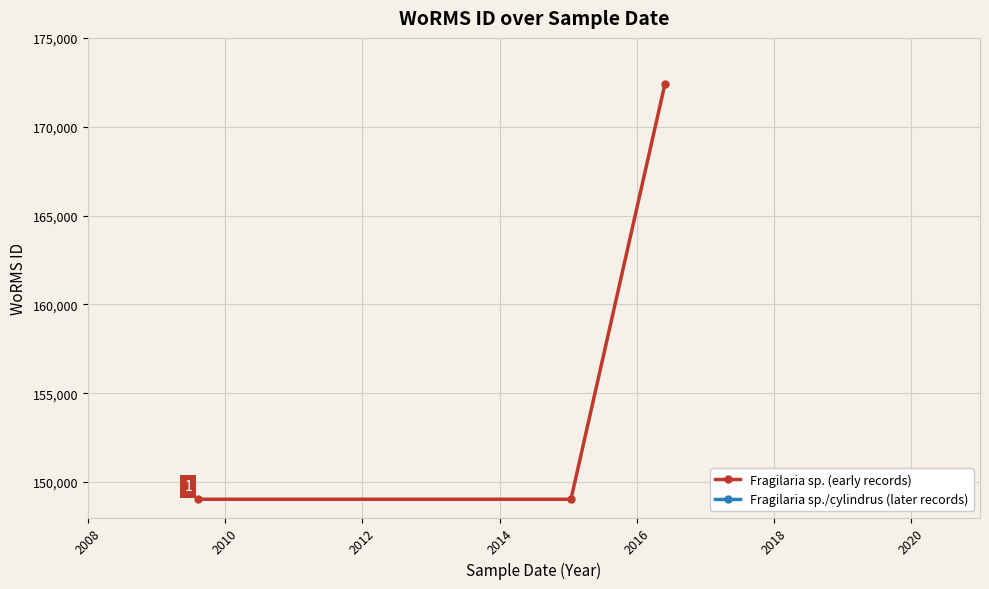

Is it true that the value at 30-05-2016 is 172419?

True